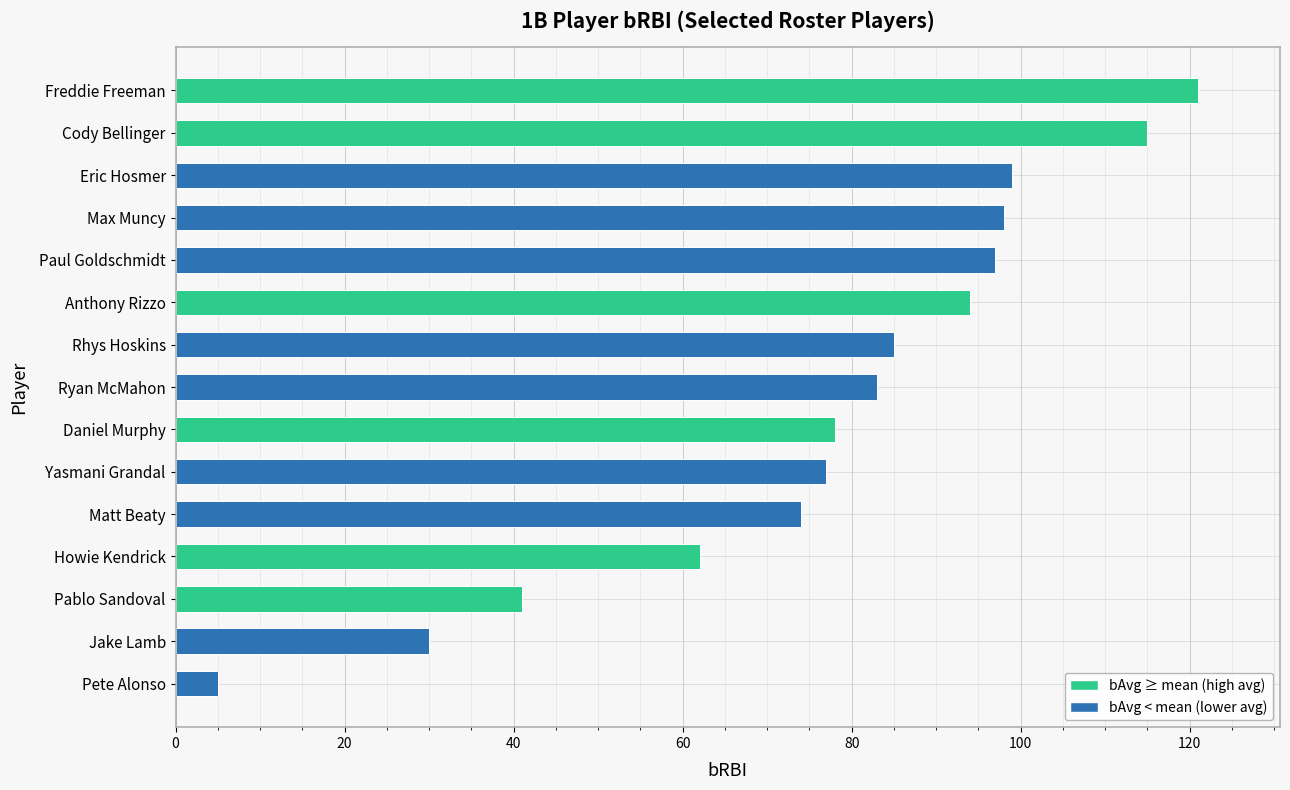

What is the average value?

77